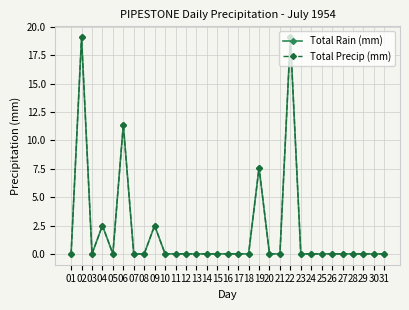

Does the chart have visible grid lines?

Yes